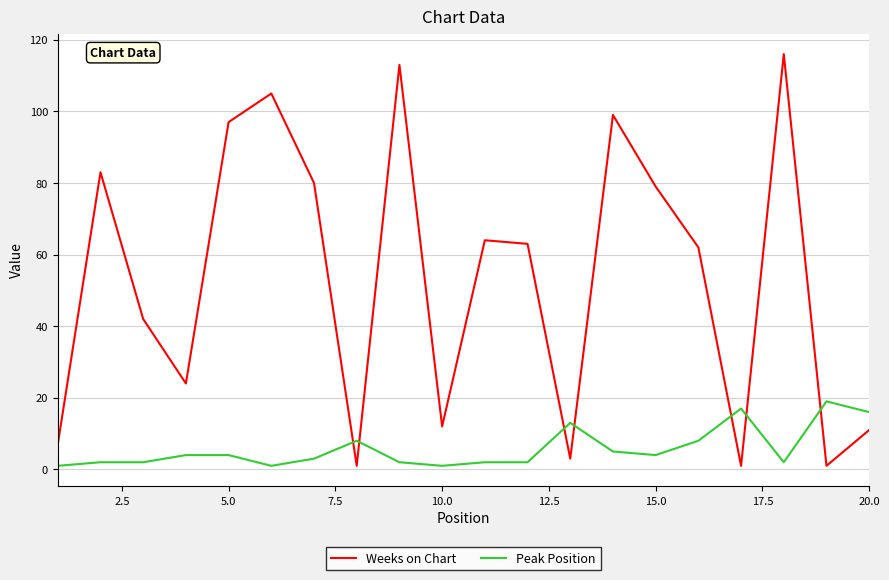

What is the sum of all Weeks on Chart values?

1063